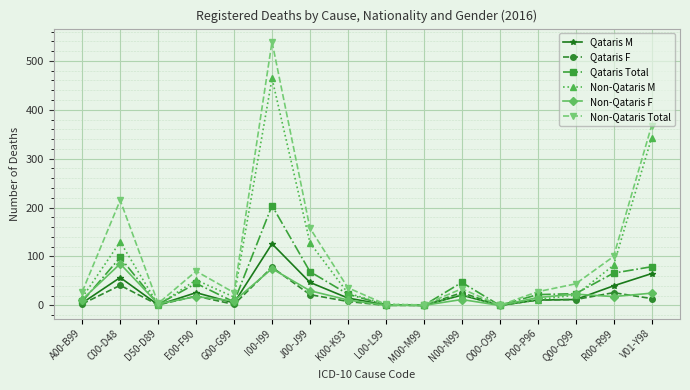

Read the Non-Qataris Total value at D50-D89.

4